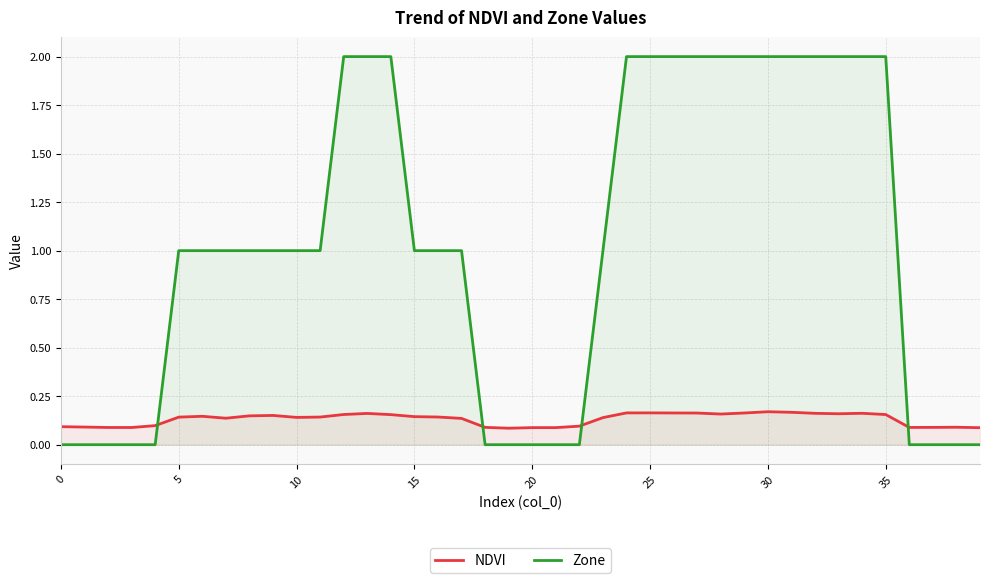

List the series in order of their overall mean, lowest first.

NDVI, Zone